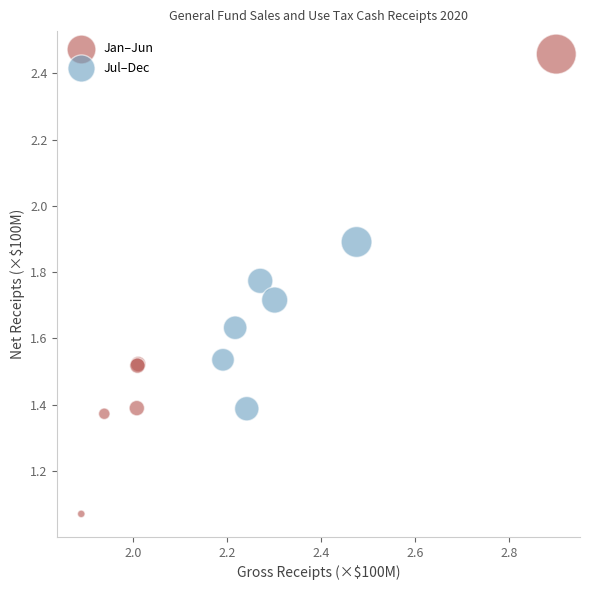

Which series has the largest Y range (max minus min)?

Jan–Jun